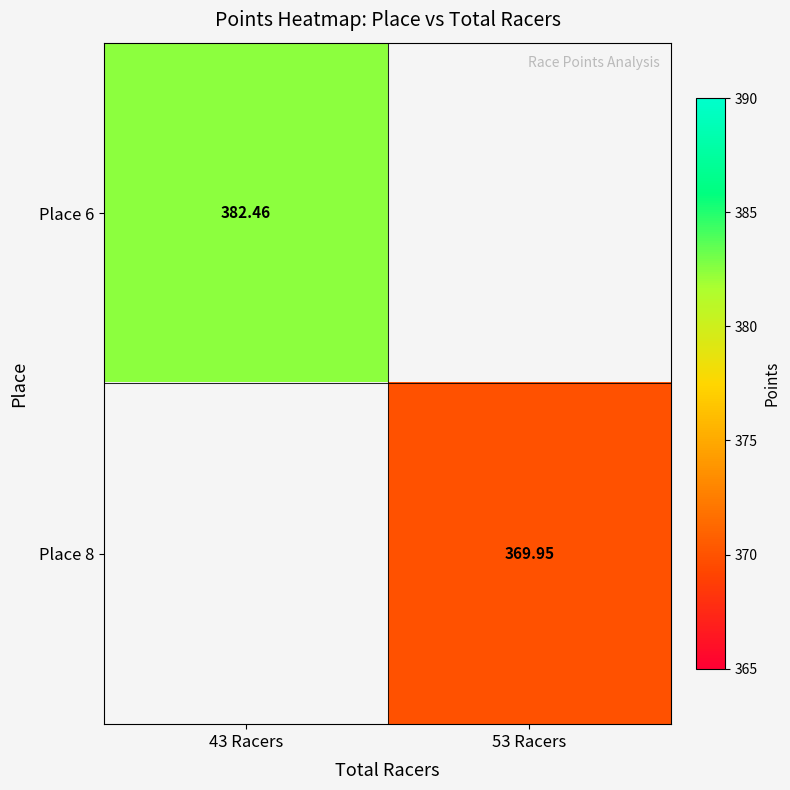

Is the value of Place 6 at 43 Racers greater than the value of Place 8 at 53 Racers?

Yes